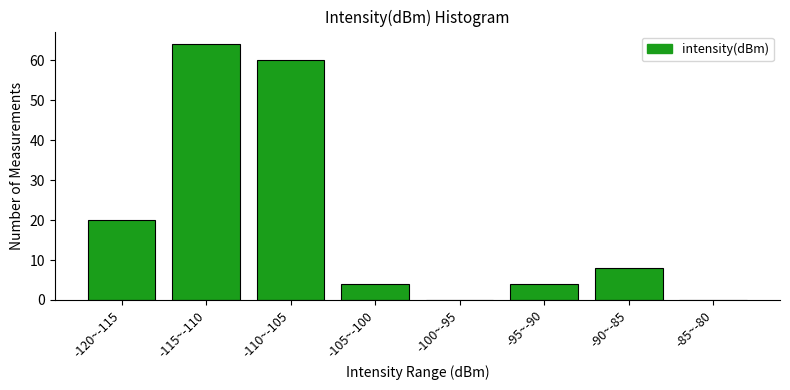

Reading left to right, transcribe all the data shown in this chart.

-120~-115=20	-115~-110=64	-110~-105=60	-105~-100=4	-100~-95=0	-95~-90=4	-90~-85=8	-85~-80=0